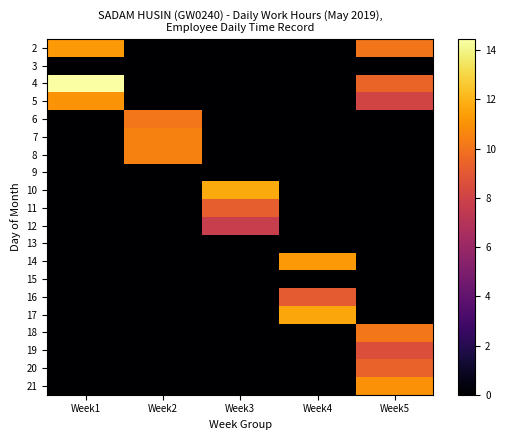

Which has a higher value, Week3 or Week4?

Week3